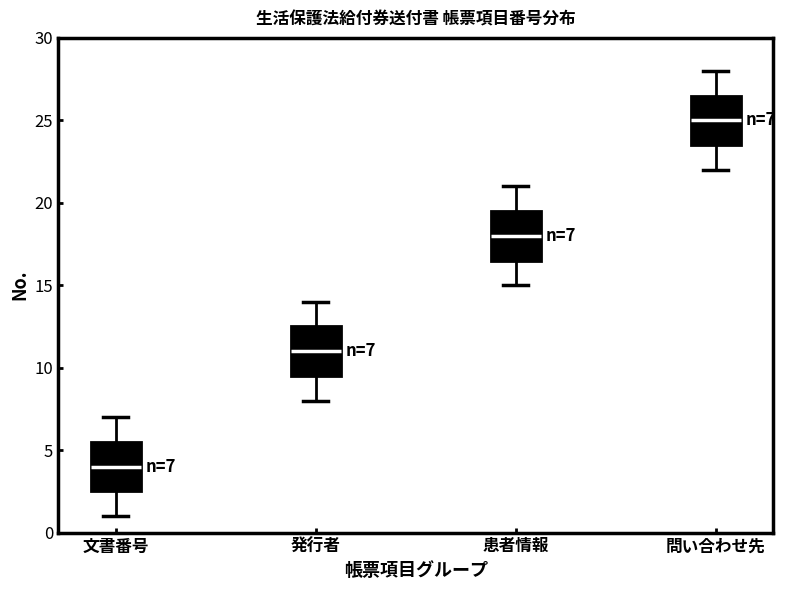

Which box's median line is the lowest?

文書番号